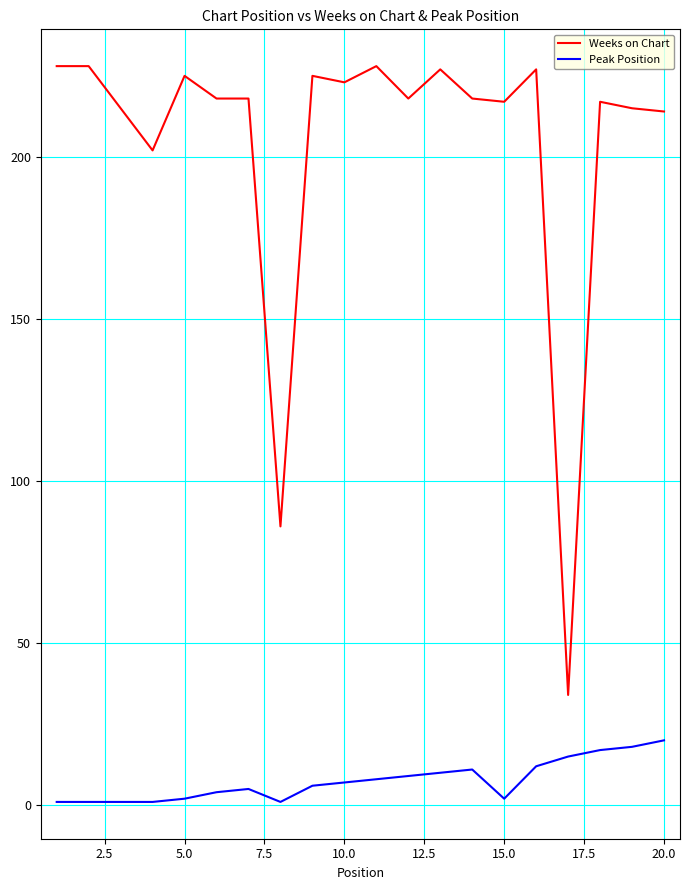

What is the maximum value for Peak Position?

20